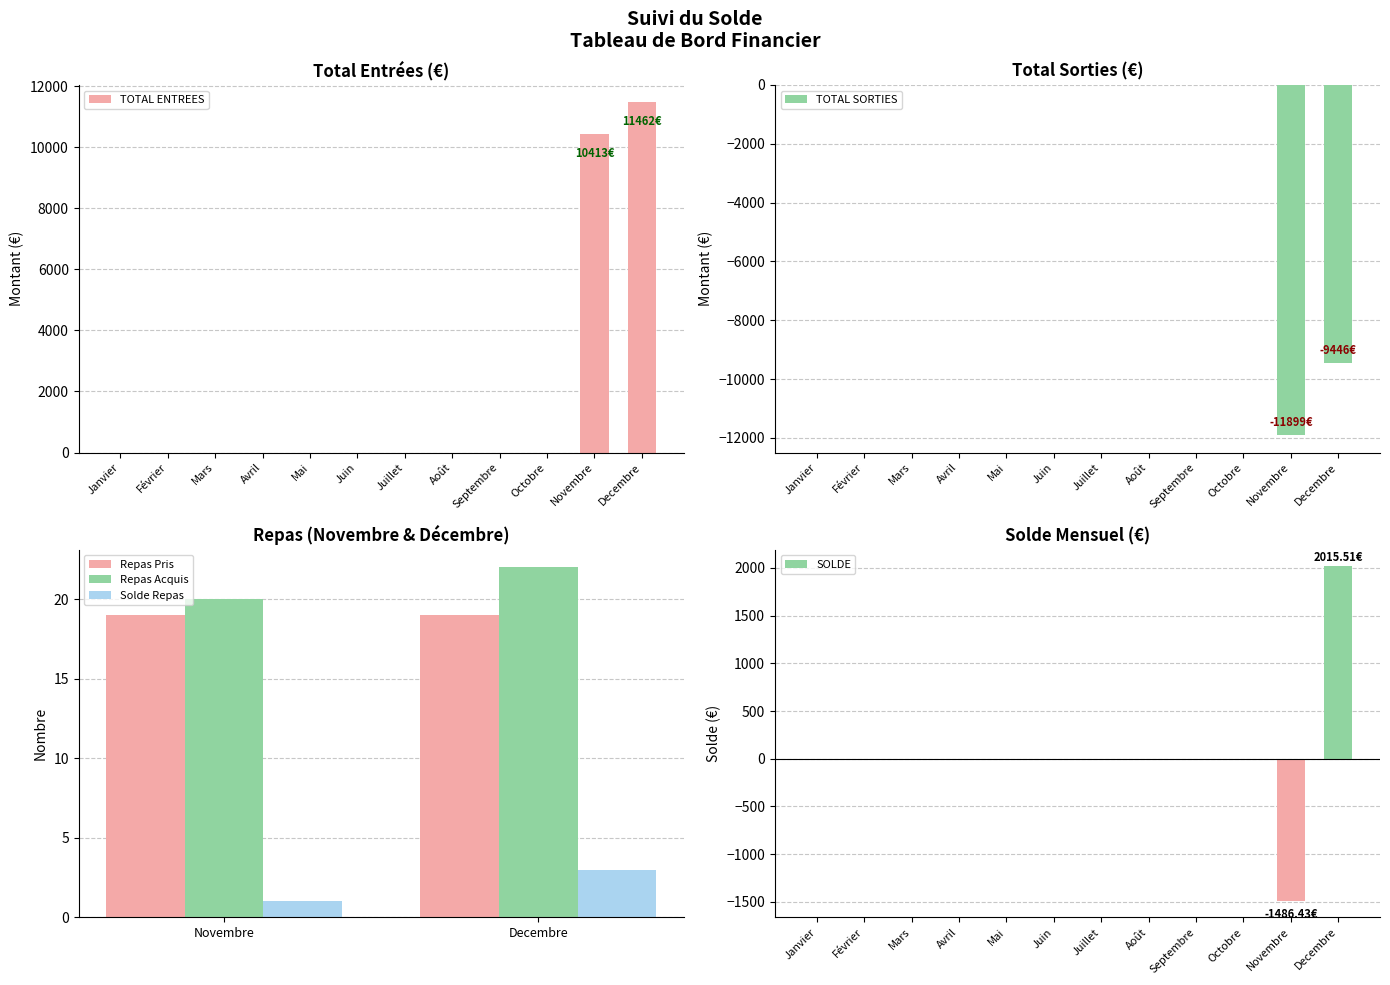

What is the maximum value for TOTAL ENTREES?

11461.8